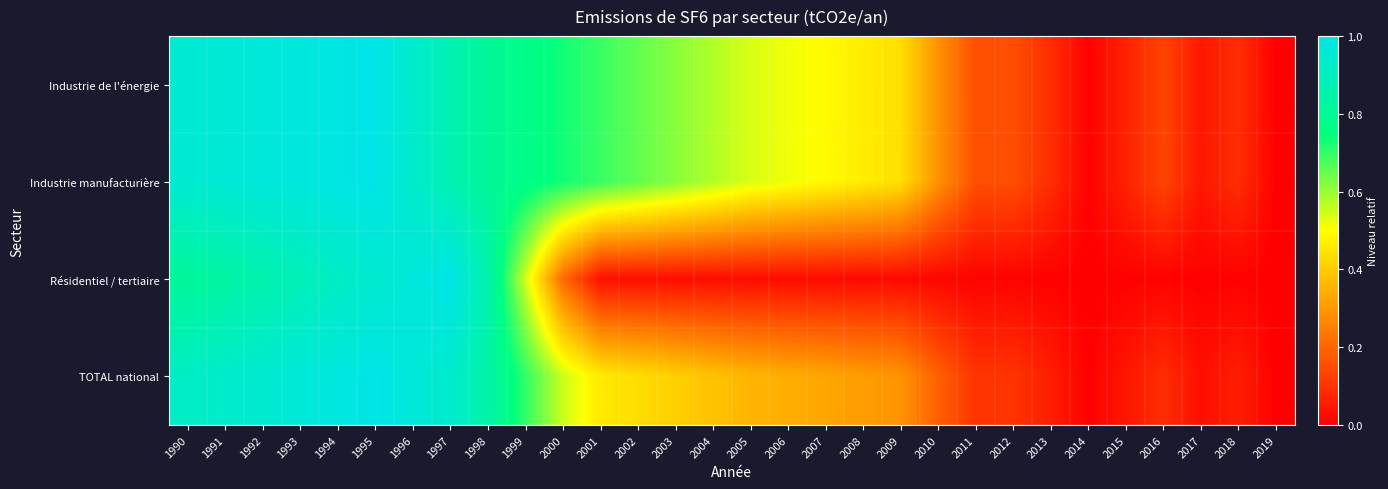

Reading left to right, transcribe all the data shown in this chart.

Industrie de l'énergie: 1990=1.0	1991=1.0	1992=1.0	1993=1.0	1994=1.0	1995=1.0	1996=0.9	1997=0.9	1998=0.8	1999=0.8	2000=0.7	2001=0.7	2002=0.7	2003=0.6	2004=0.6	2005=0.5	2006=0.5	2007=0.5	2008=0.5	2009=0.4	2010=0.3	2011=0.2	2012=0.2	2013=0.1	2014=0.0	2015=0.1	2016=0.1	2017=0.0	2018=0.1	2019=0.0
Industrie manufacturière: 1990=1.0	1991=1.0	1992=1.0	1993=1.0	1994=1.0	1995=1.0	1996=0.9	1997=0.9	1998=0.8	1999=0.8	2000=0.7	2001=0.7	2002=0.7	2003=0.6	2004=0.6	2005=0.5	2006=0.5	2007=0.5	2008=0.5	2009=0.4	2010=0.3	2011=0.2	2012=0.2	2013=0.1	2014=0.0	2015=0.1	2016=0.1	2017=0.0	2018=0.1	2019=0.0
Résidentiel / tertiaire: 1990=0.8	1991=0.8	1992=0.9	1993=0.9	1994=0.9	1995=0.9	1996=1.0	1997=1.0	1998=0.9	1999=0.5	2000=0.2	2001=0.0	2002=0.0	2003=0.0	2004=0.0	2005=0.0	2006=0.0	2007=0.0	2008=0.0	2009=0.0	2010=0.0	2011=0.0	2012=0.0	2013=0.0	2014=0.0	2015=0.0	2016=0.0	2017=0.0	2018=0.0	2019=0.0
TOTAL national: 1990=0.9	1991=0.9	1992=1.0	1993=1.0	1994=1.0	1995=1.0	1996=1.0	1997=0.9	1998=0.8	1999=0.7	2000=0.6	2001=0.5	2002=0.4	2003=0.4	2004=0.4	2005=0.4	2006=0.3	2007=0.3	2008=0.3	2009=0.3	2010=0.2	2011=0.1	2012=0.1	2013=0.1	2014=0.0	2015=0.0	2016=0.1	2017=0.0	2018=0.1	2019=0.0